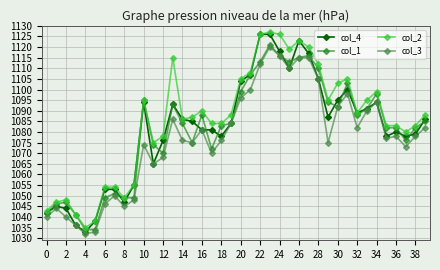

True or false: col_3 and col_2 intersect in this chart.

False